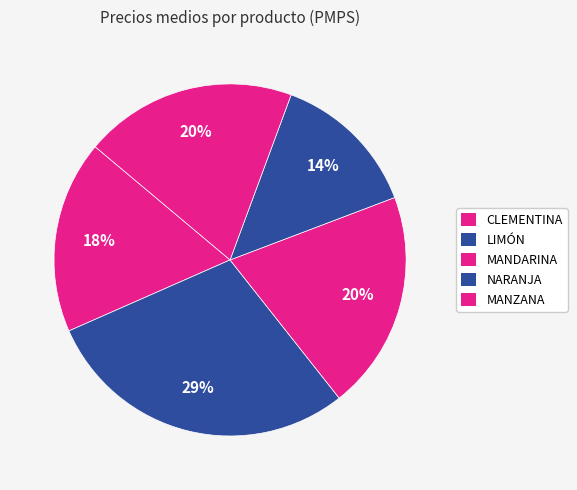

Which slice is the largest?

LIMÓN